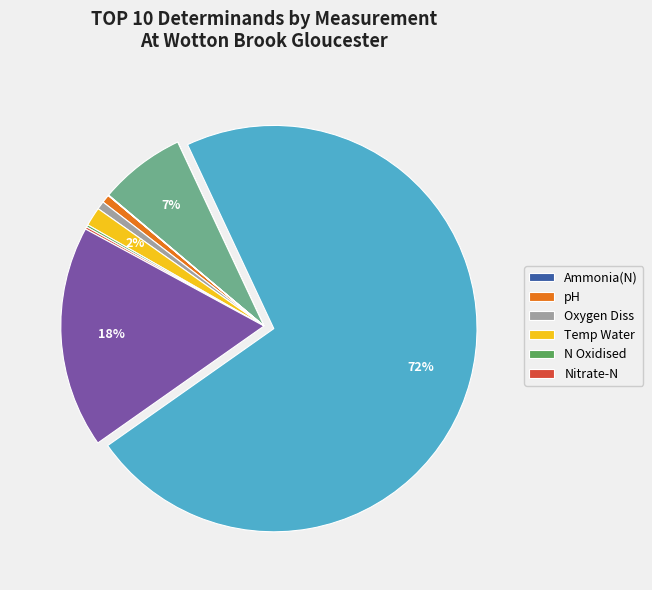

Is there a majority slice in this chart?

Yes